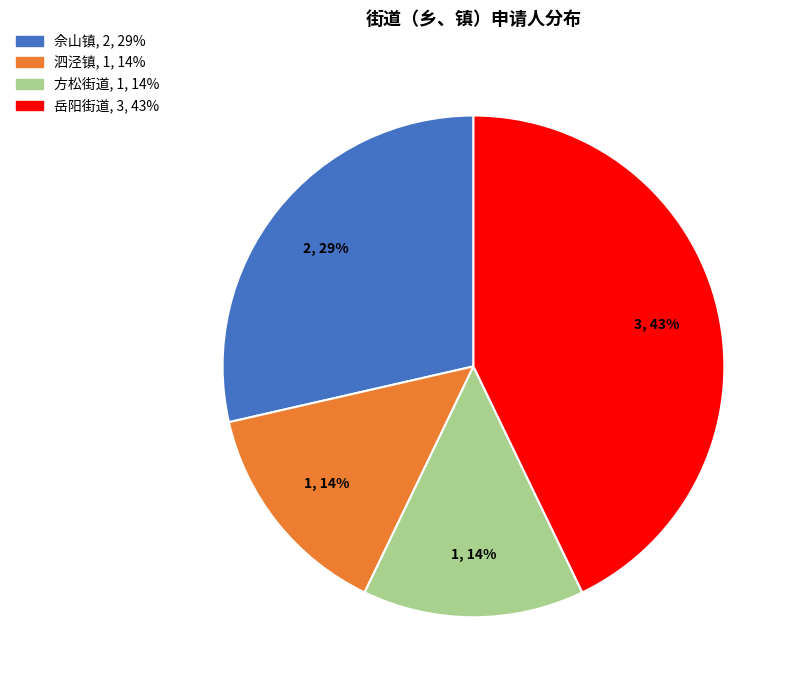

Is the sum of 岳阳街道 and 泗泾镇 greater than half?

Yes